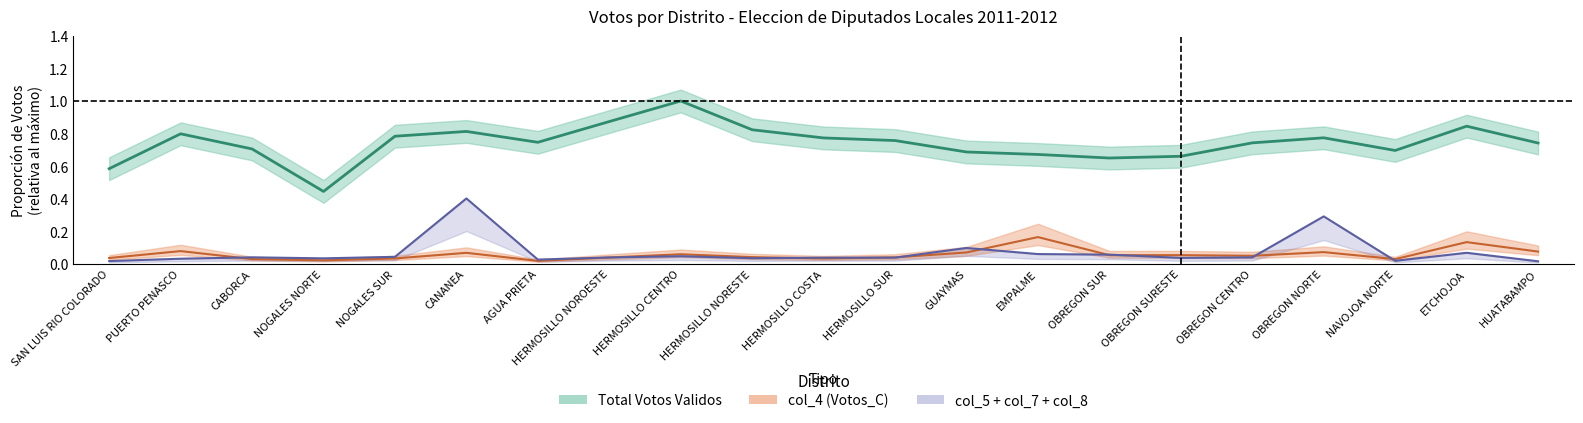

What is the difference between the maximum and minimum values in the col_8 (Votos_G) series?

0.4